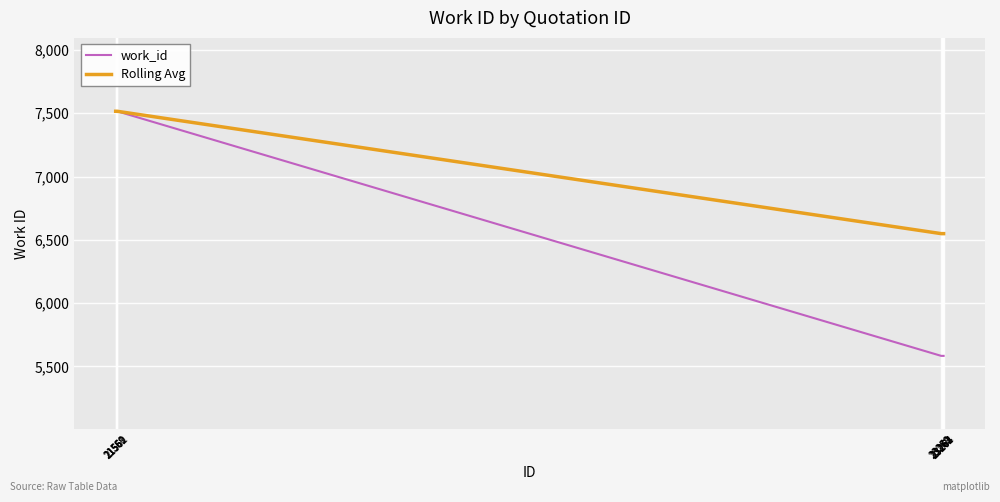

Count the number of categories in the chart.

10